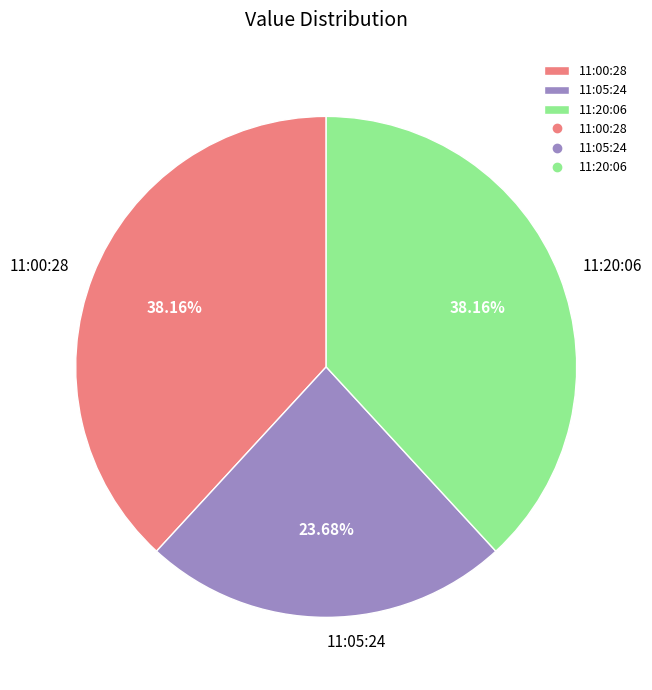

To the nearest percent, what is the average slice percentage?

33%